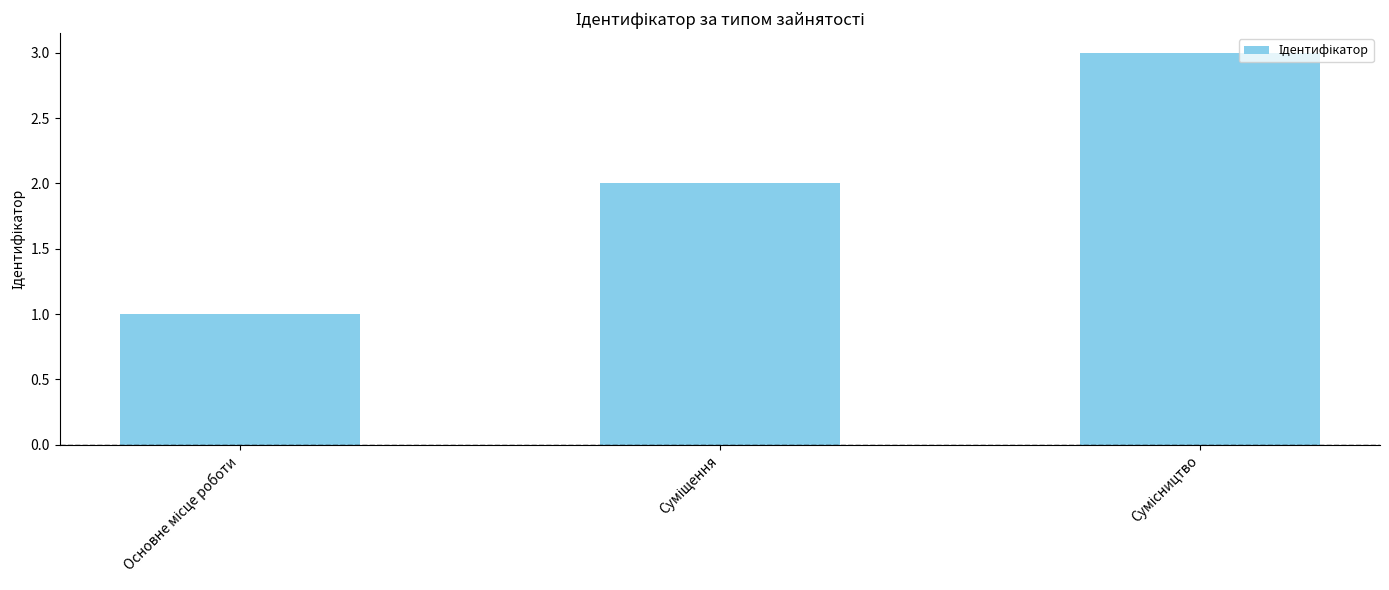

What is the maximum value shown in the chart?

3